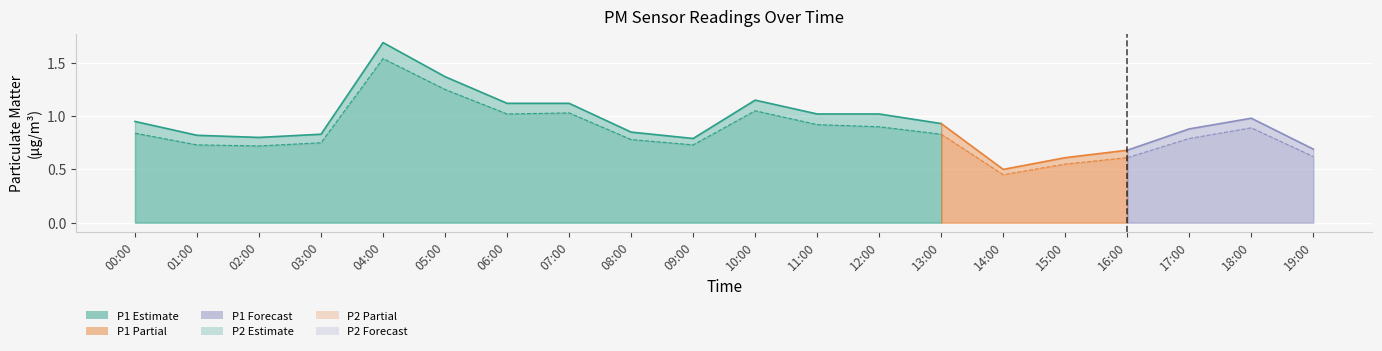

True or false: P1 and P2 intersect in this chart.

False